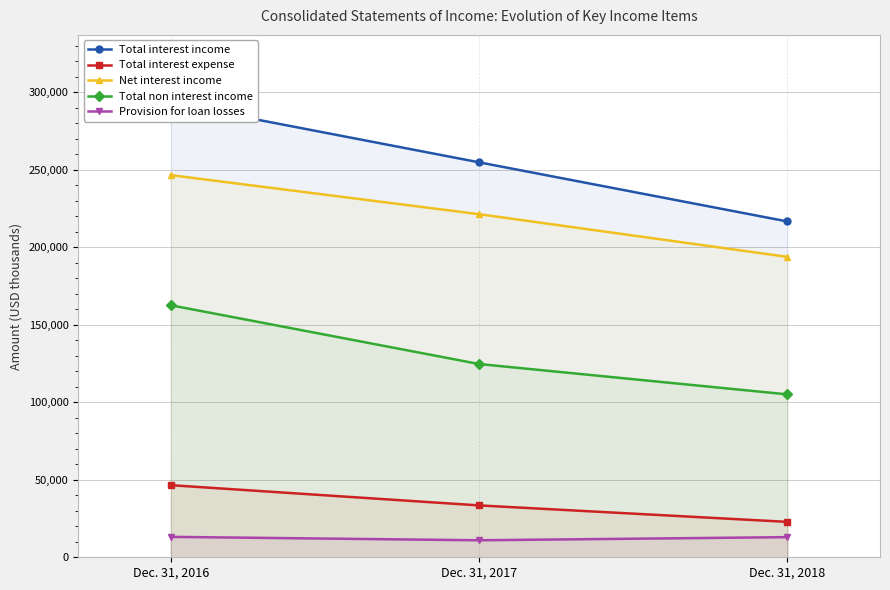

How many data points in Total non interest income are less than 124644?

1